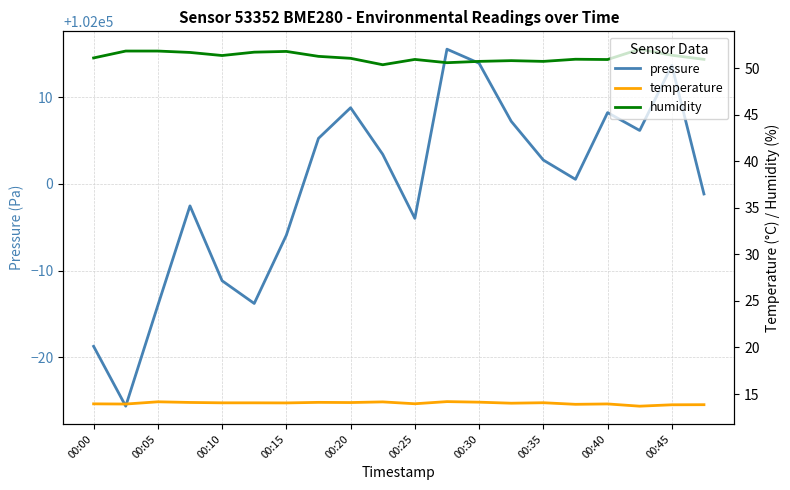

Which series has the widest spread of values?

pressure